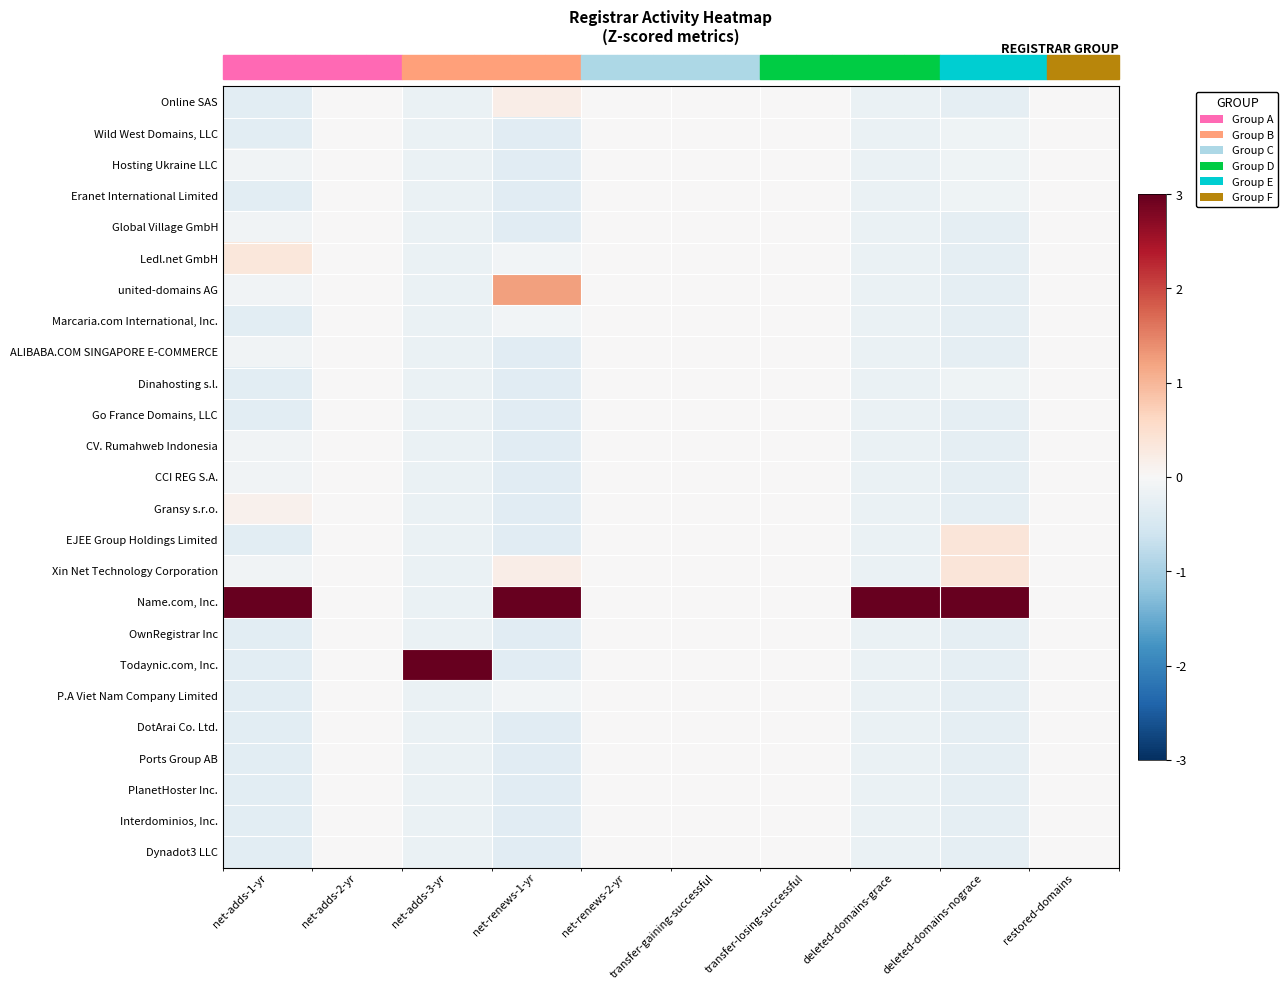

What is the smallest value displayed?

-0.3